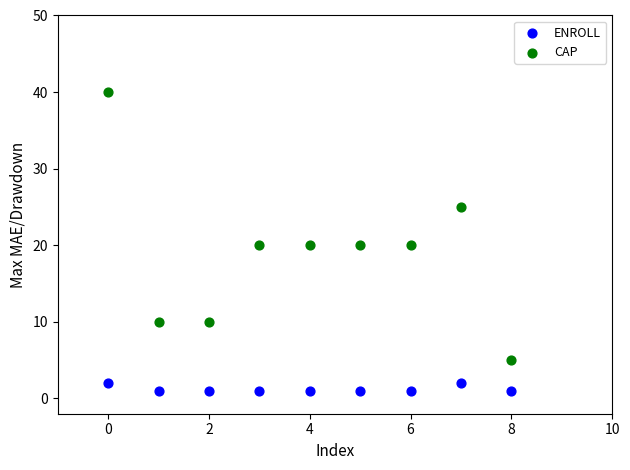

Which series has the widest spread of Y values?

CAP